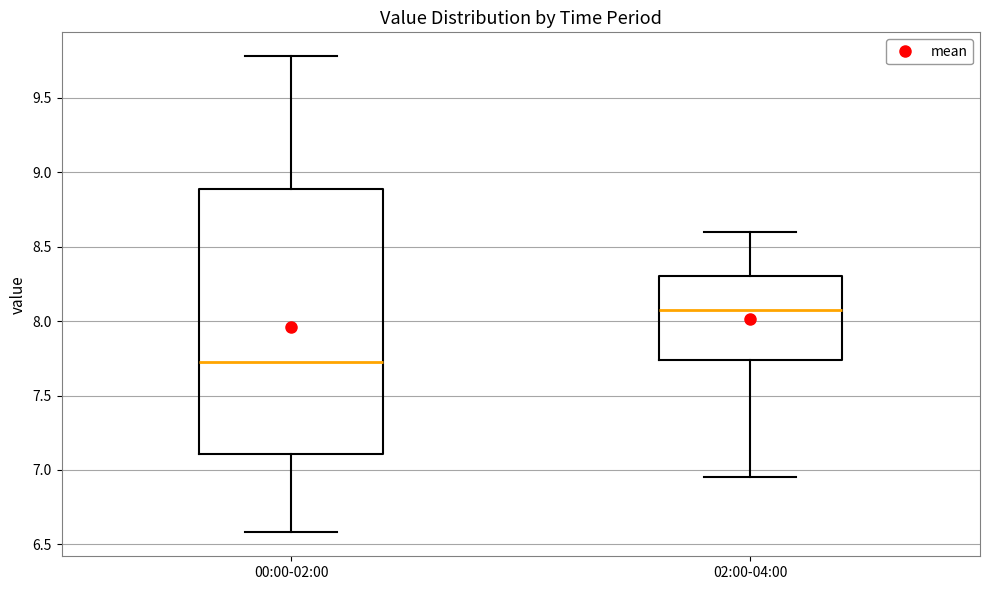

Reading left to right, transcribe this box plot: for each box, give where its median line is, the range the box spans, and where its two whiskers end, as read against the y-axis. The values are not printed on the chart, so give them approximately, as read against the axis.

00:00-02:00: median 7.75, box 7.10 to 8.90, whiskers 6.60 to 9.80
02:00-04:00: median 8.10, box 7.75 to 8.30, whiskers 6.95 to 8.60